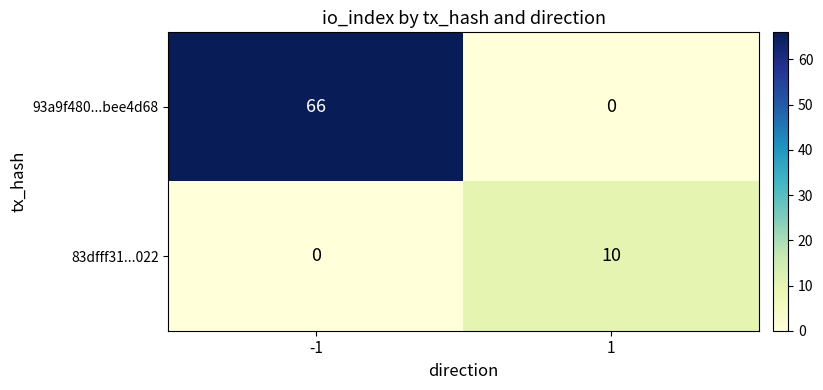

Rank the categories by 83dfff31...022 value from highest to lowest.

1, -1